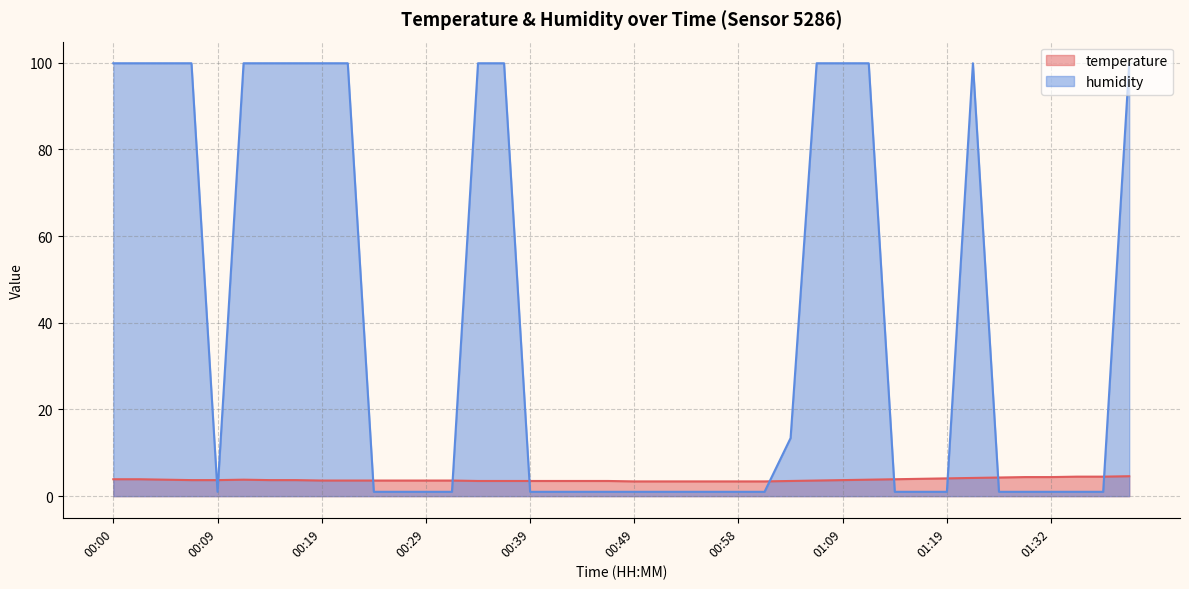

What is the label of the 16th point from the right?

00:58